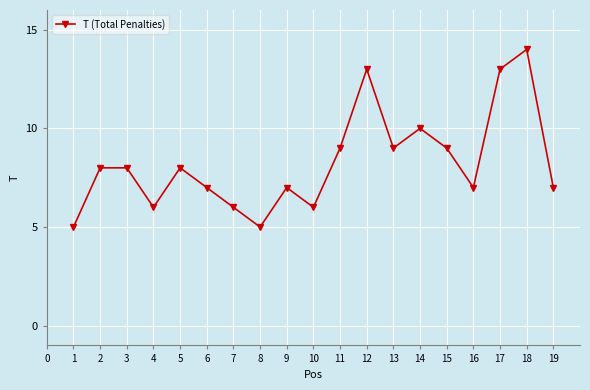

Which label corresponds to the largest value in the chart?

18